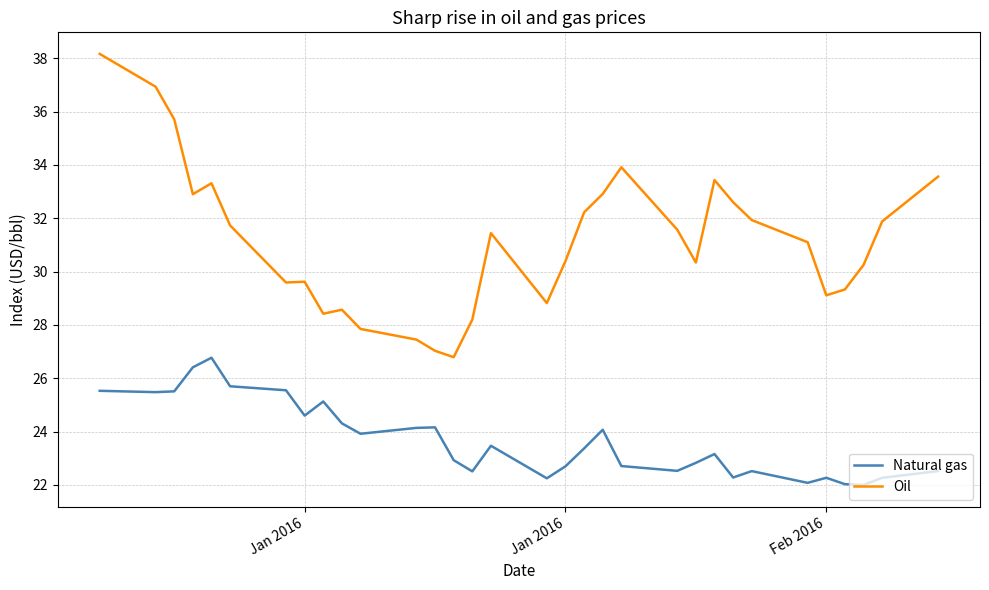

Which series has the largest total across all categories?

Oil